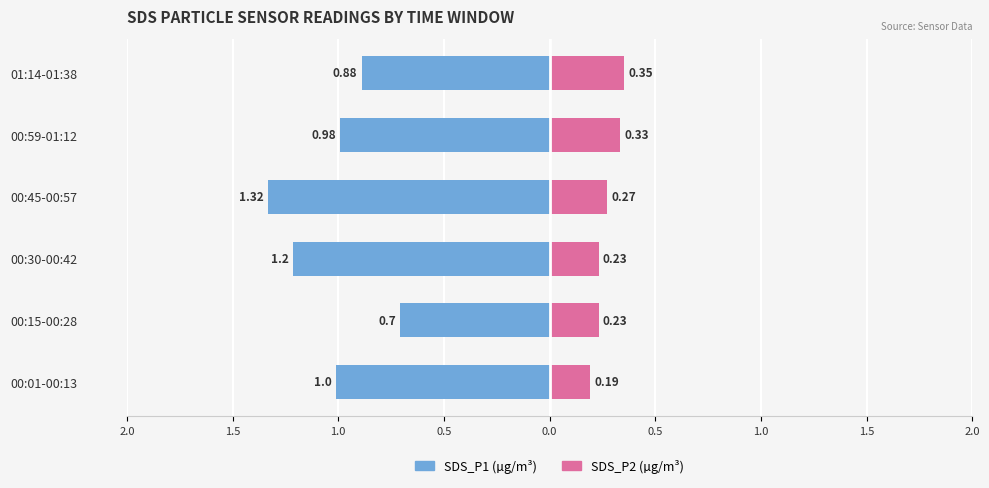

How many distinct data groups are displayed?

2